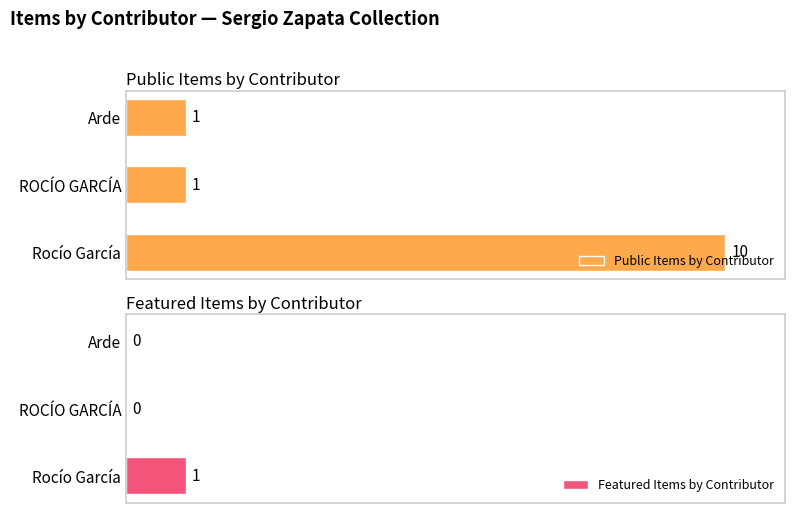

The value of Public Items by Contributor at Rocío García is 10. True or false?

True